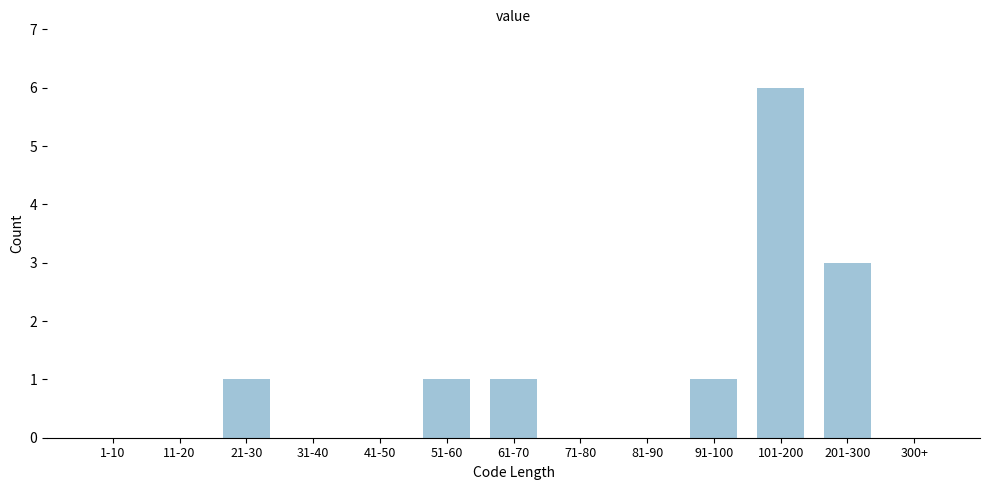

Reading left to right, what are all the values shown in this chart?

1-10=0	11-20=0	21-30=1	31-40=0	41-50=0	51-60=1	61-70=1	71-80=0	81-90=0	91-100=1	101-200=6	201-300=3	300+=0